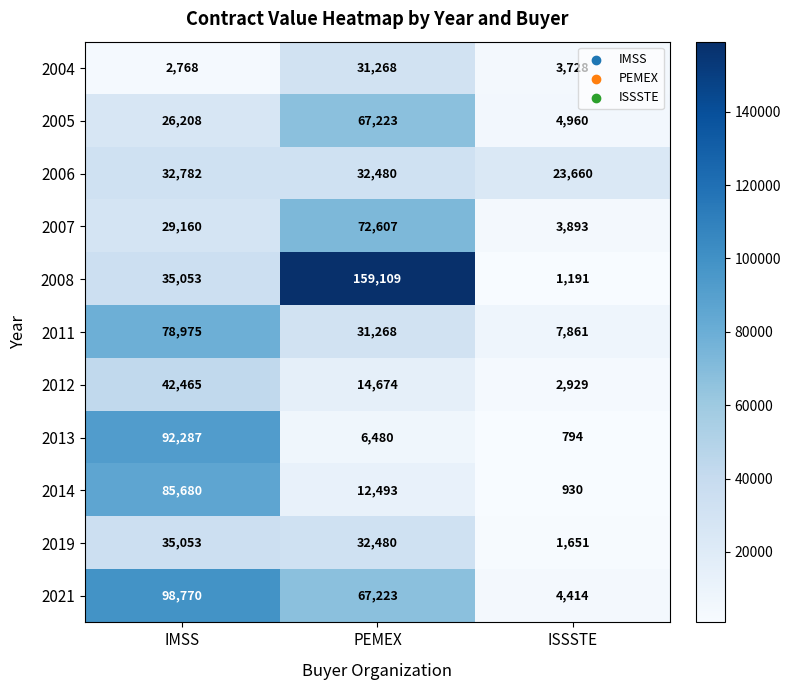

Where is 2005 nearest to the value 36091?

IMSS